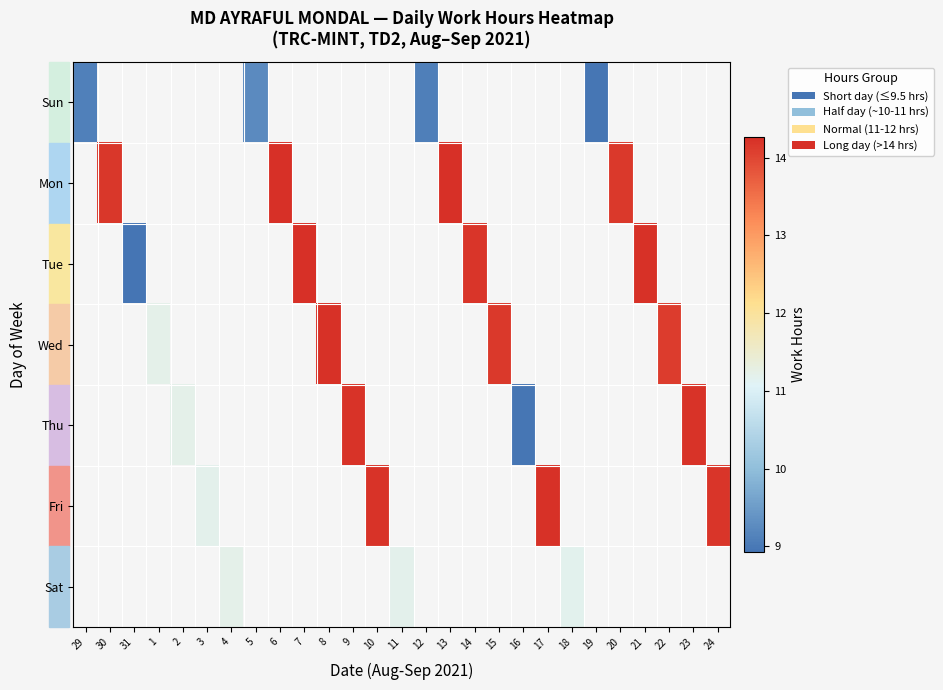

At how many categories does at least one series exceed 11?

21